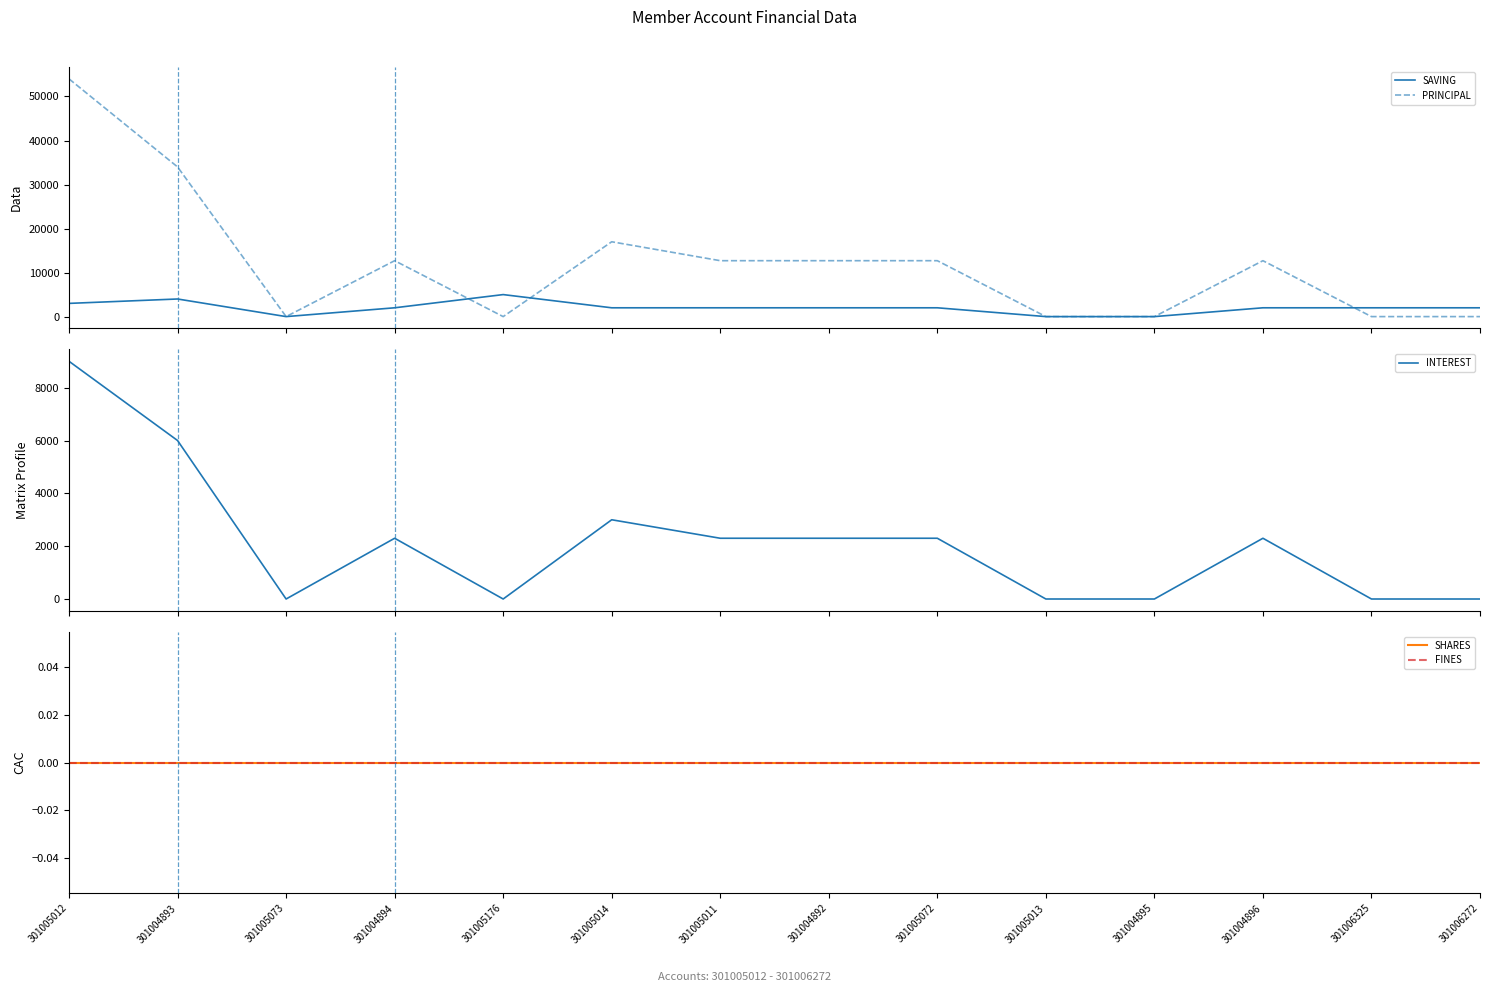

Where is the first local minimum for PRINCIPAL?

301005073